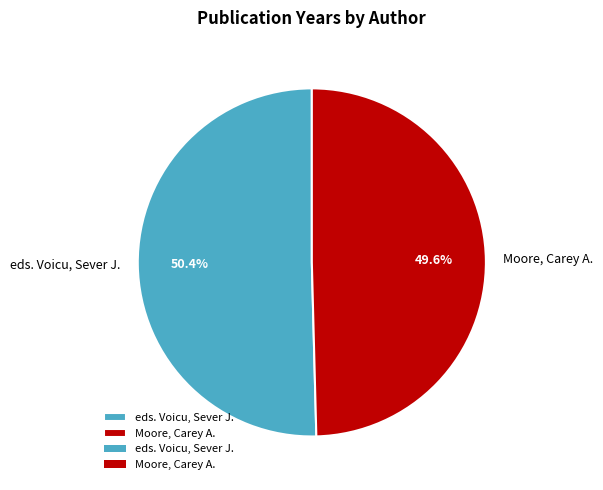

What percentage is the eds. Voicu, Sever J. slice, to the nearest percent?

50%